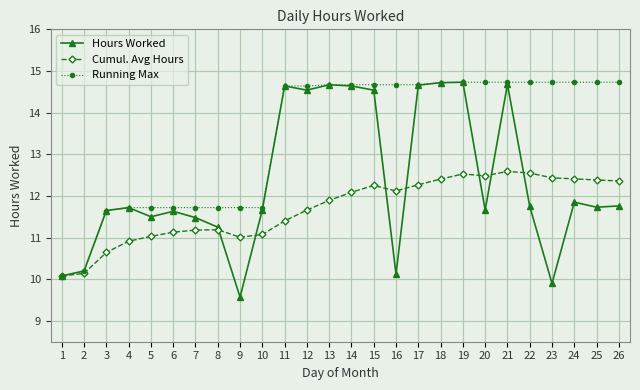

What is the value of the Running Max point at the 10th from the left?

11.7